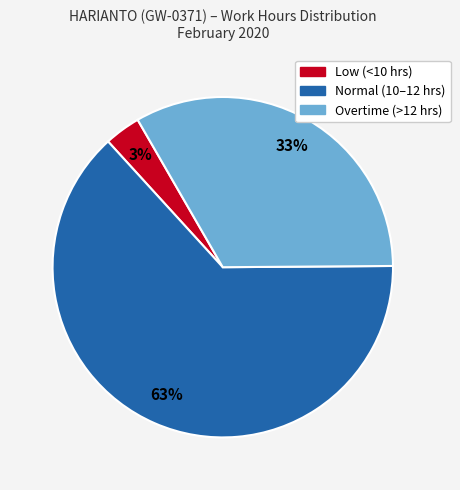

To the nearest percent, what is the average slice percentage?

33%